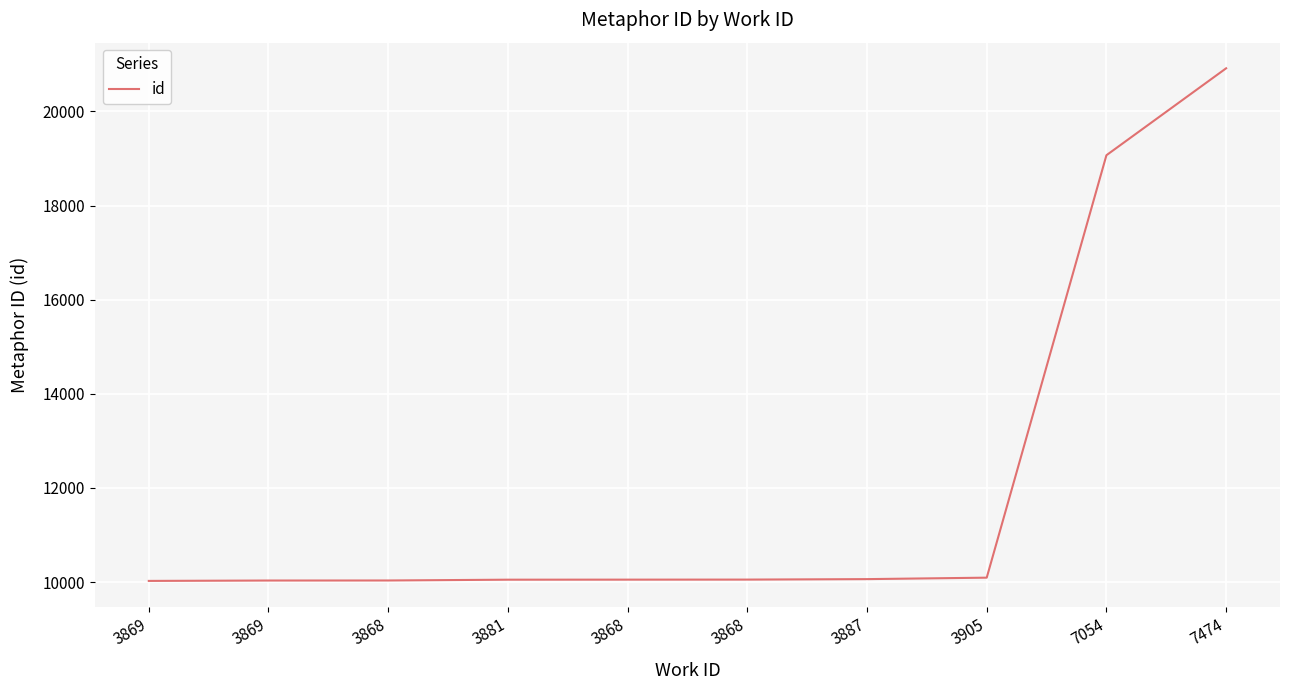

How many lines are shown in the chart?

1